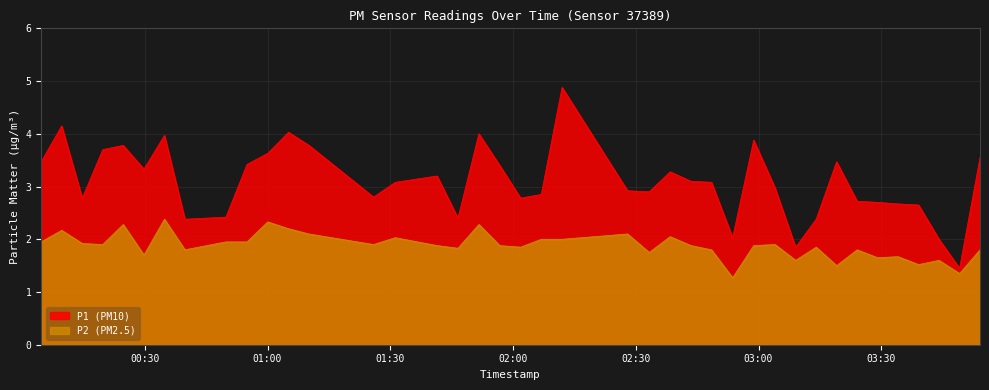

What is the average value of the P2 series?

1.9